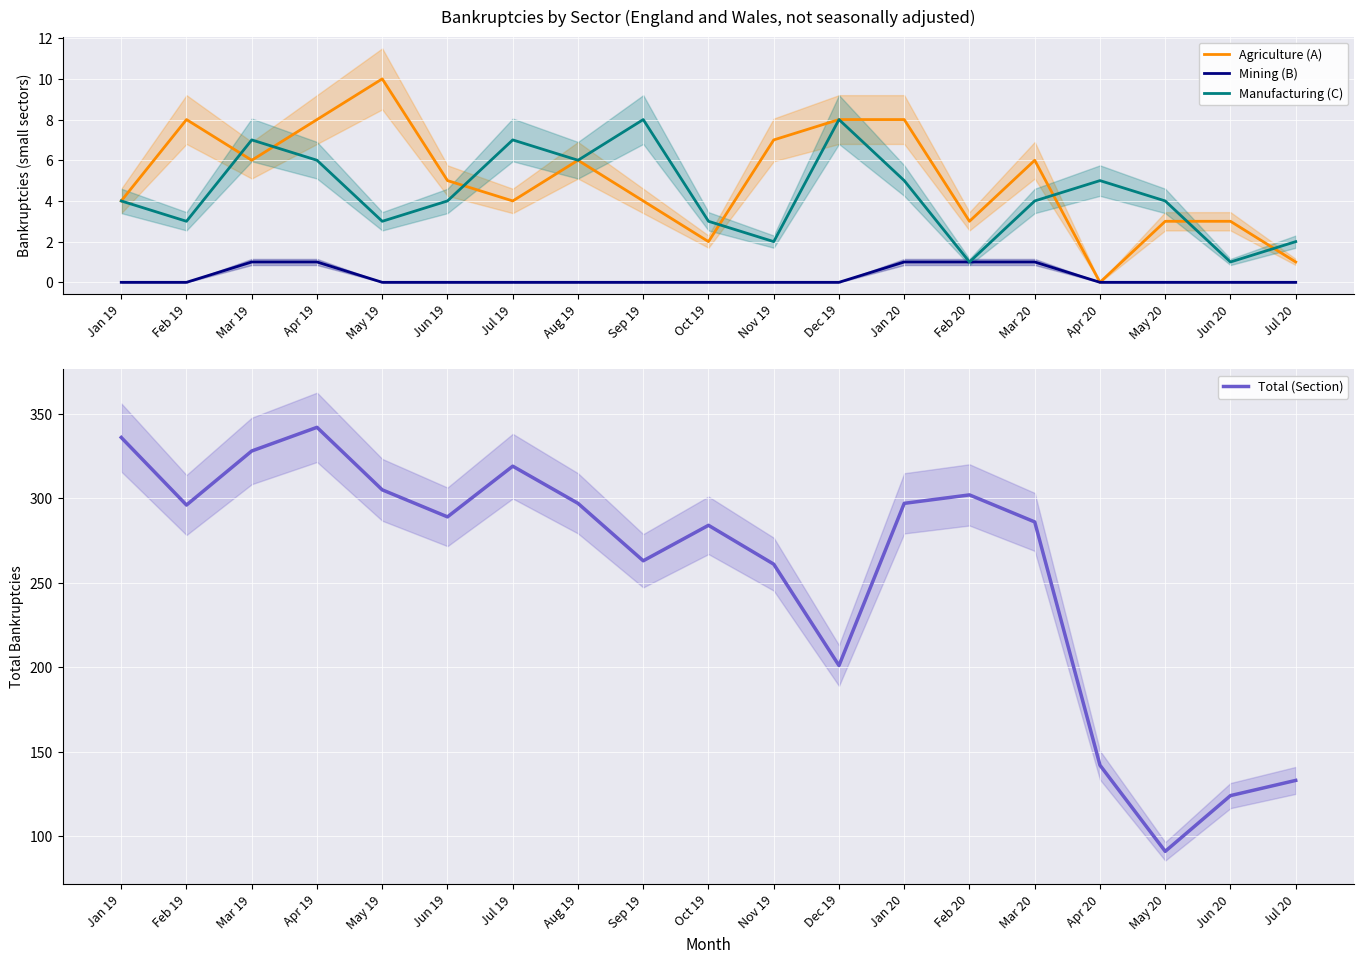

True or false: Manufacturing (C) and Total (Section) intersect in this chart.

False